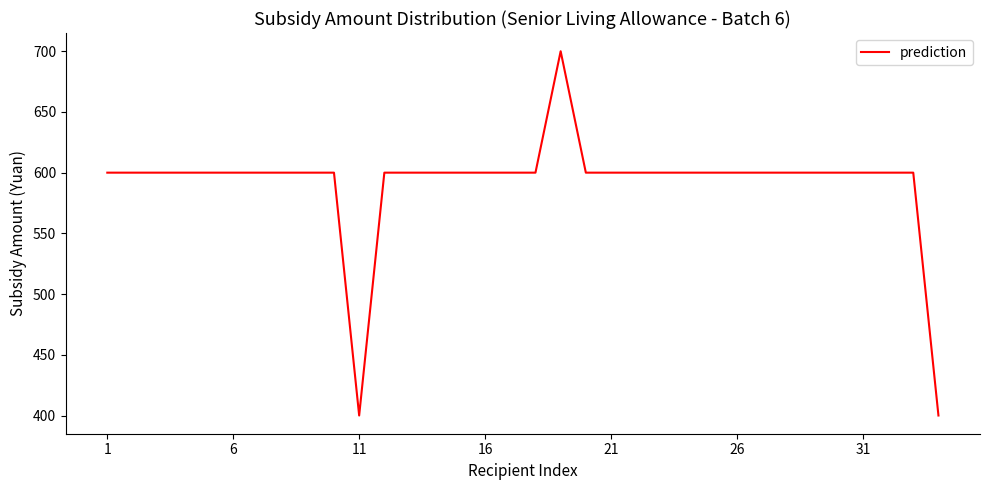

What is the maximum value shown in the chart?

700